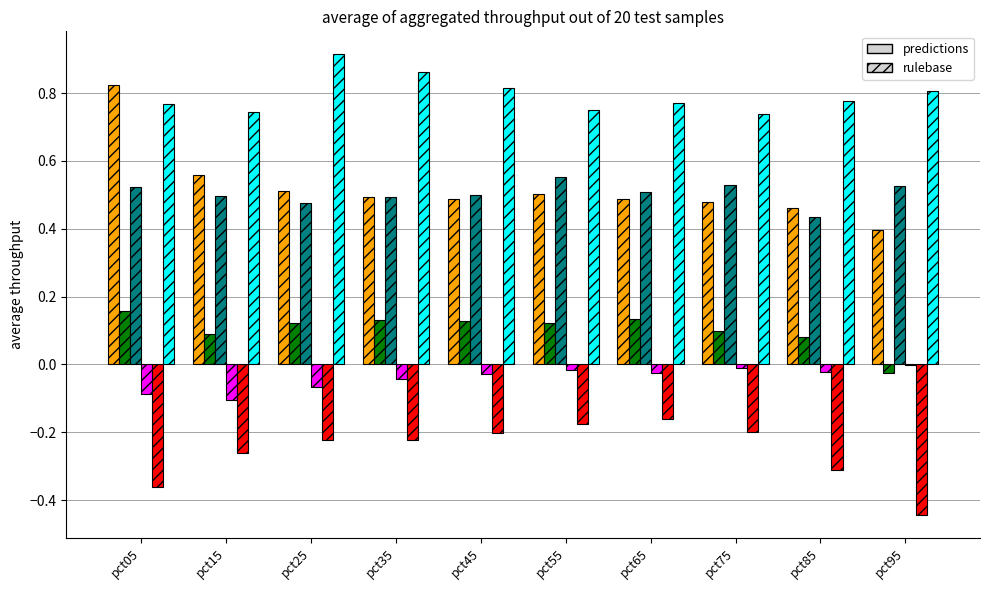

What is the total value across all series at pct05?

1.8